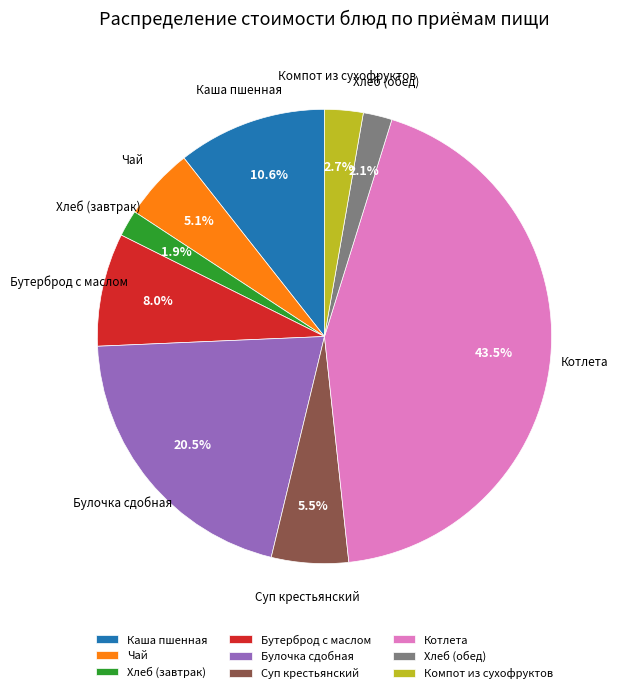

To the nearest percent, what portion does Хлеб (обед) represent?

2%